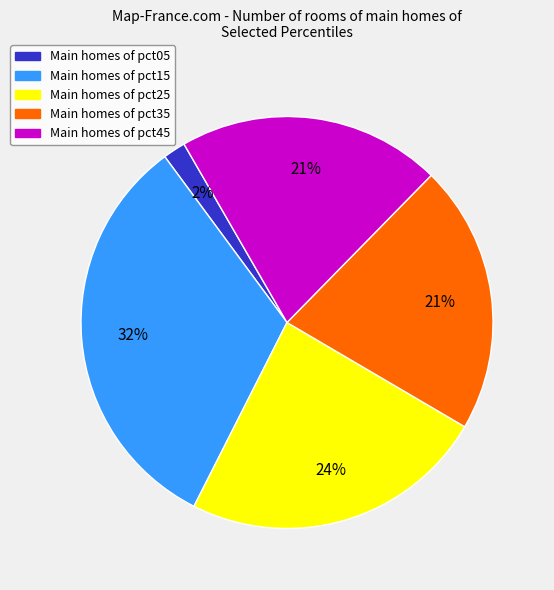

Is there any slice that represents more than half of the pie?

No